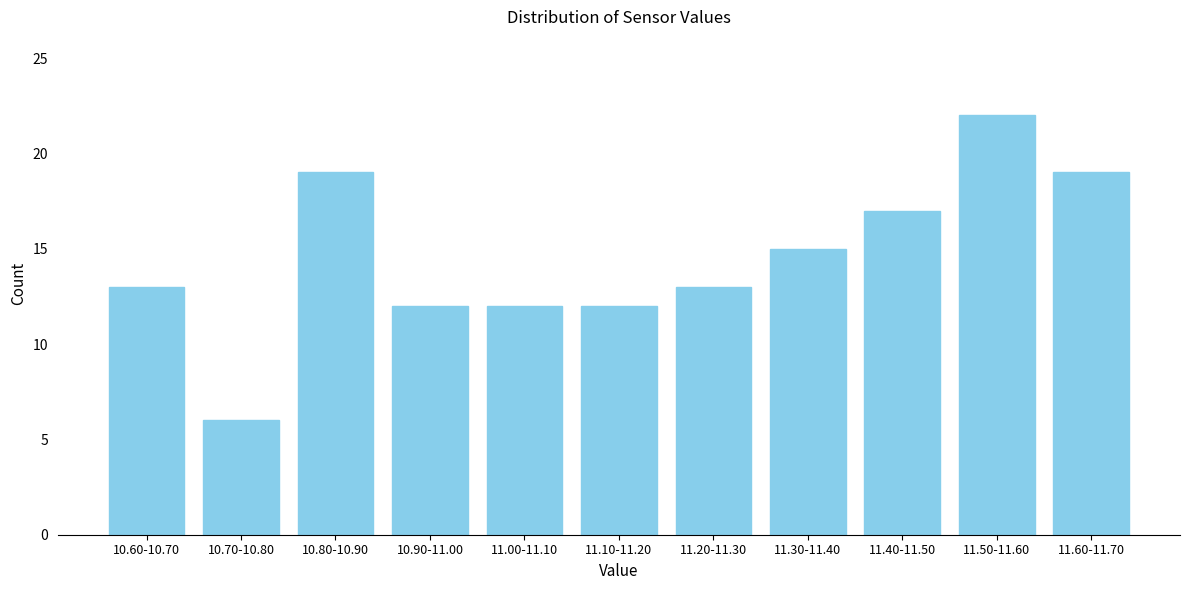

Reading right to left, transcribe all the data shown in this chart.

11.60-11.70=19	11.50-11.60=22	11.40-11.50=17	11.30-11.40=15	11.20-11.30=13	11.10-11.20=12	11.00-11.10=12	10.90-11.00=12	10.80-10.90=19	10.70-10.80=6	10.60-10.70=13